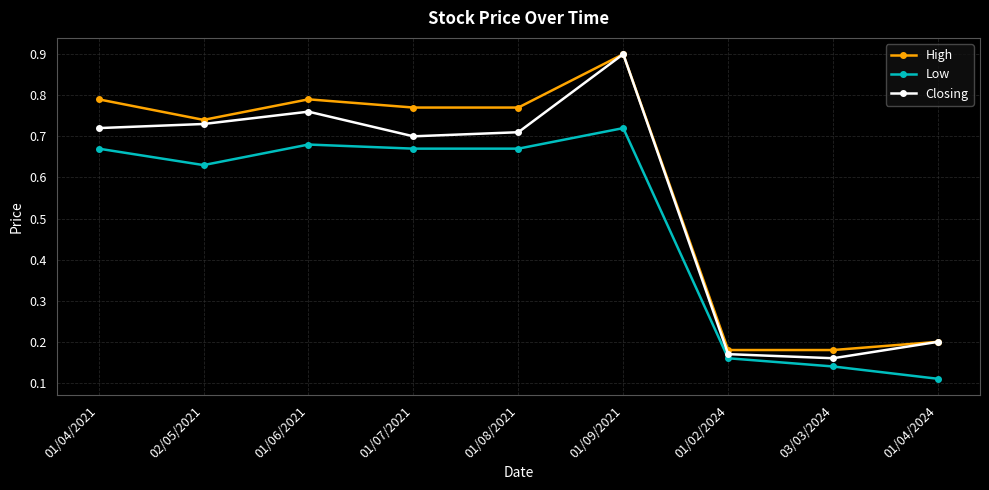

Which series has the widest spread of values?

Closing